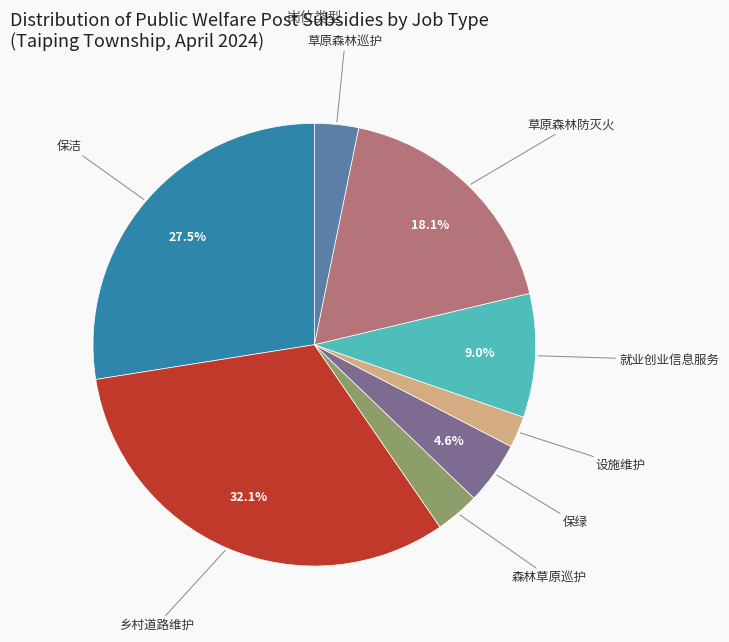

How many slices are in this pie chart?

8